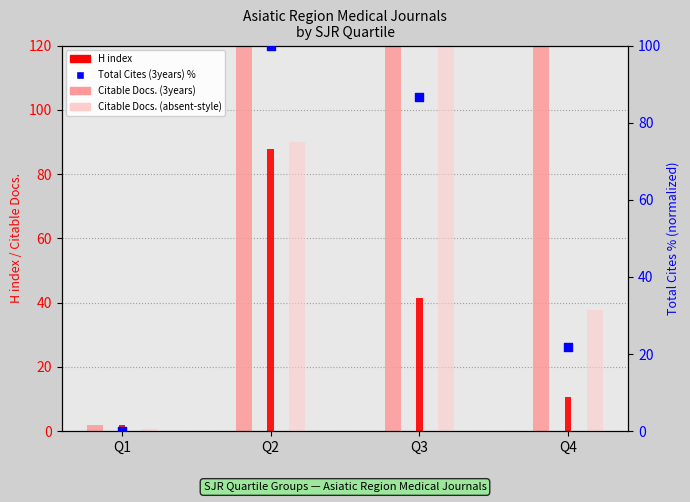

What are all the series names shown in the legend?

Citable Docs. (3years), H index, Citable Docs. (absent-style), Total Cites (3years) %